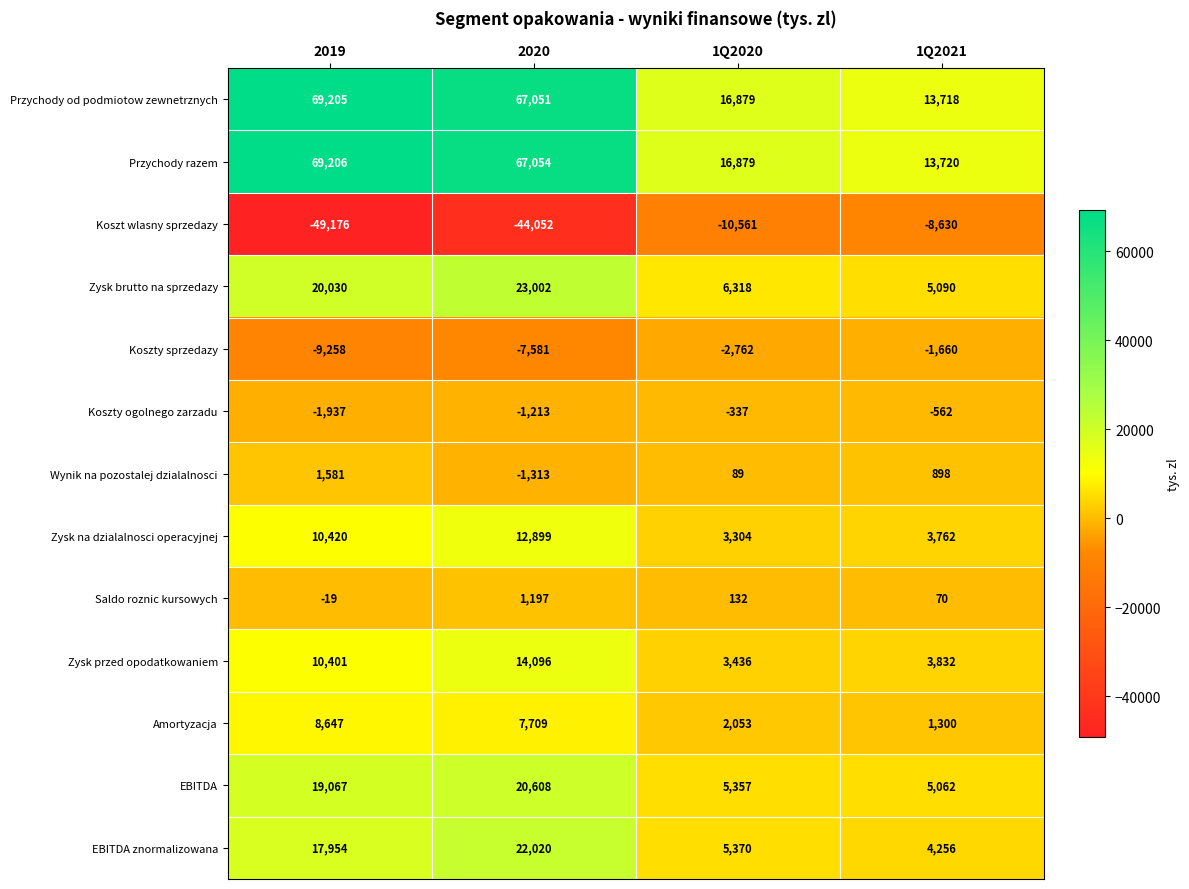

Read the EBITDA znormalizowana value at 1Q2021.

4256